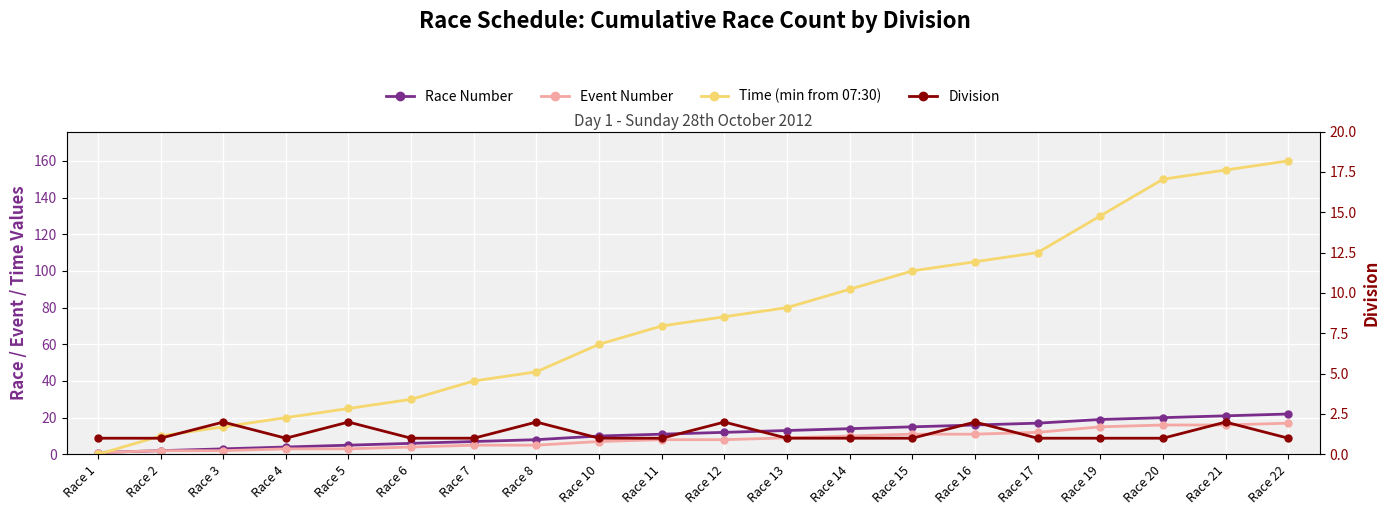

What is the total value across all series at Race 10?

78